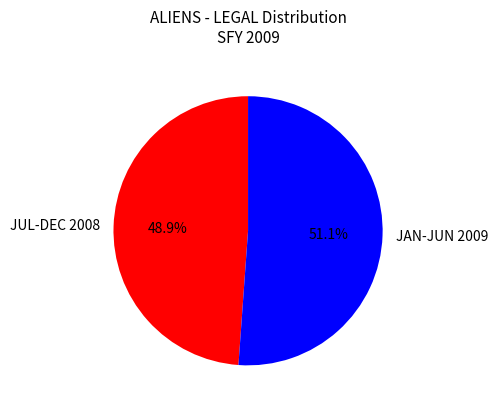

What percentage do JUL-DEC 2008 and JAN-JUN 2009 together represent?

100.0%